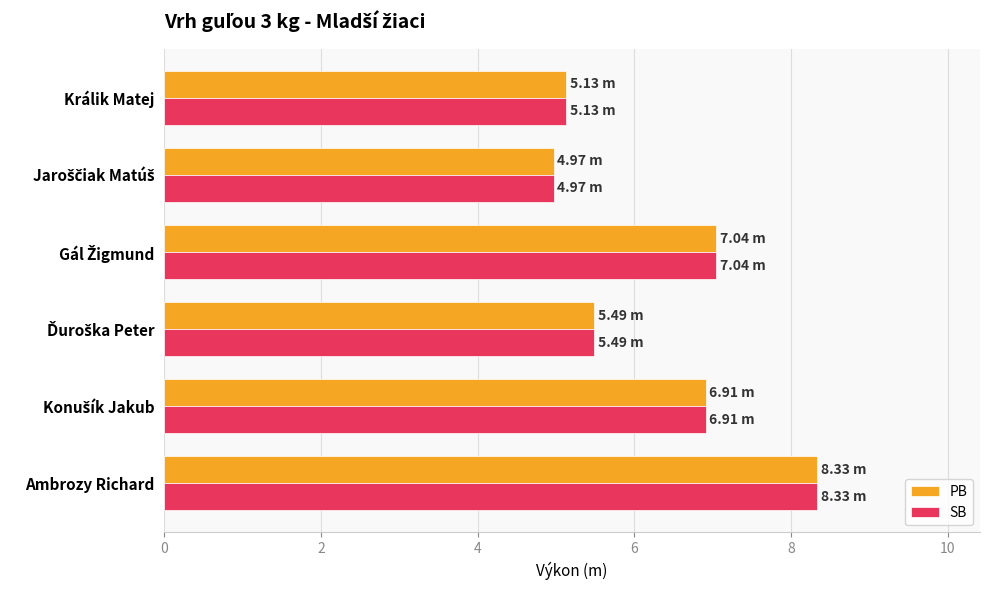

What is the sum of all SB values?

37.9